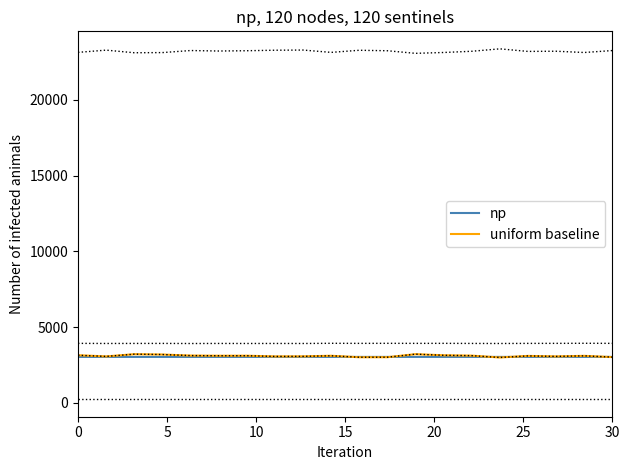

Which series changed the most between 8 and 10?

uniform baseline